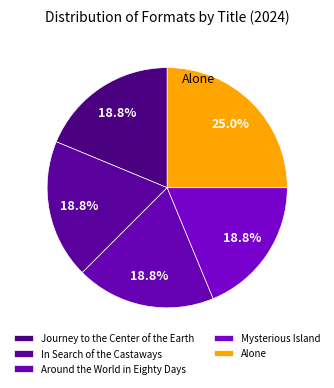

To the nearest percent, what is the combined percentage of Journey to the Center of the Earth and Mysterious Island?

38%